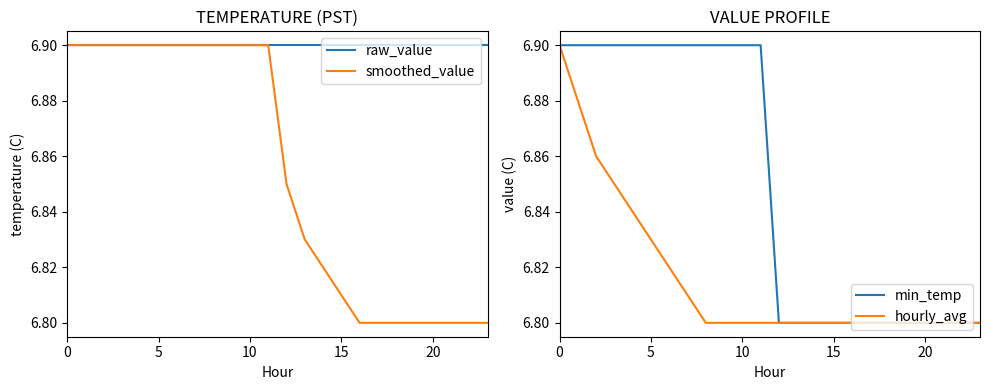

At how many categories does at least one series exceed 6?

24